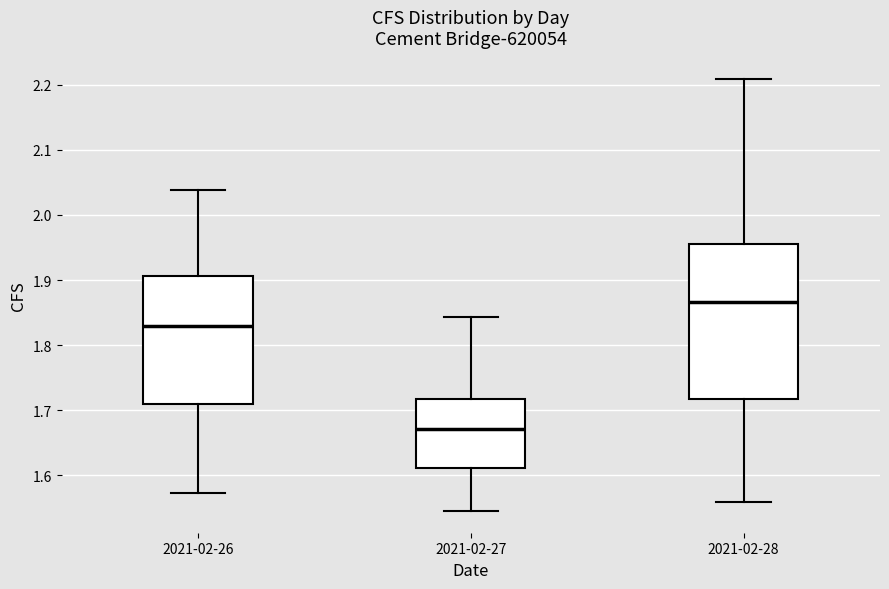

Reading left to right, read every box against the y-axis: the position of its median line, the range the box covers, and the ends of its whiskers. The values are not printed on the chart, so give them approximately, as read against the axis.

2021-02-26: median 1.83, box 1.71 to 1.91, whiskers 1.57 to 2.04
2021-02-27: median 1.67, box 1.61 to 1.72, whiskers 1.54 to 1.84
2021-02-28: median 1.87, box 1.72 to 1.95, whiskers 1.56 to 2.21